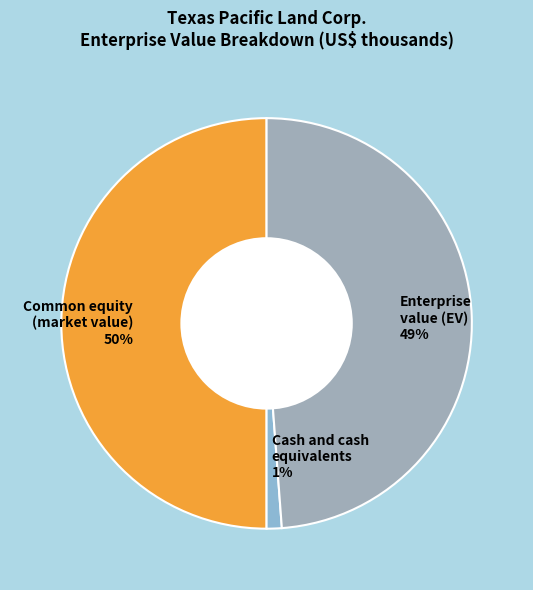

Which category has the smallest portion of the pie?

Cash and cash equivalents 1%